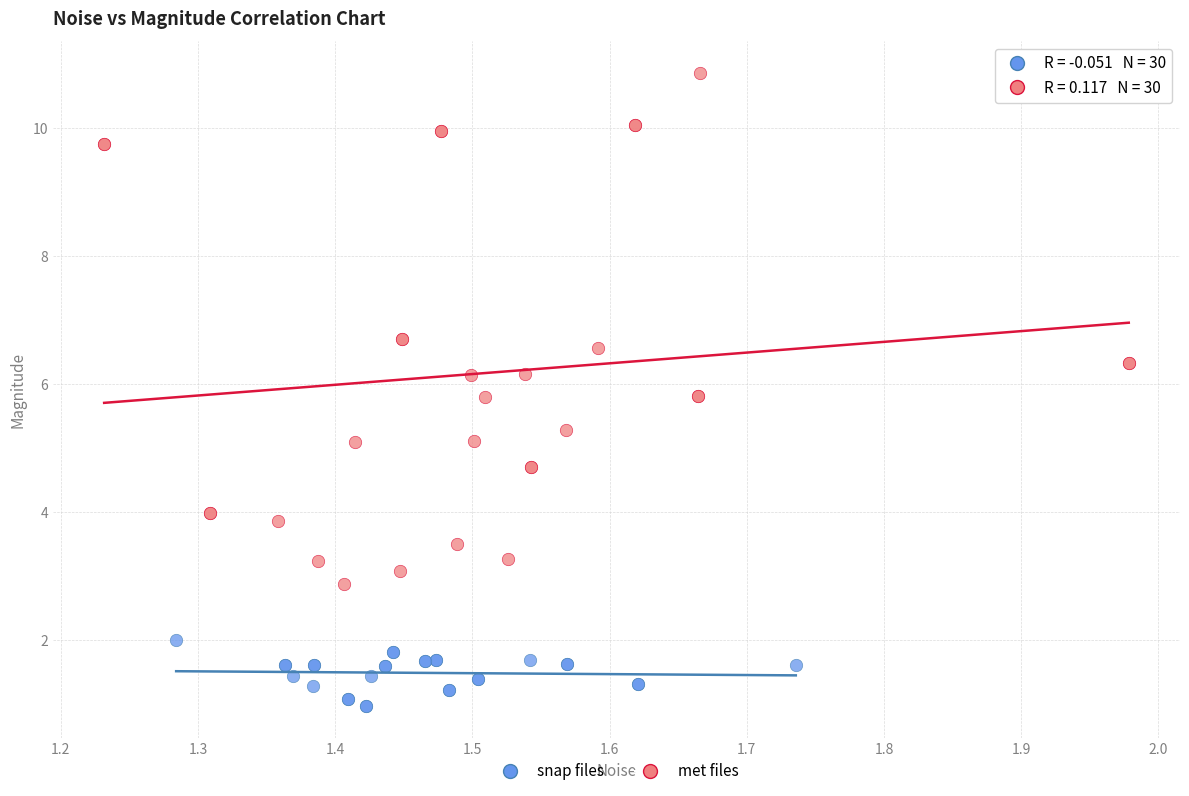

Which series reaches the maximum Y coordinate?

met files